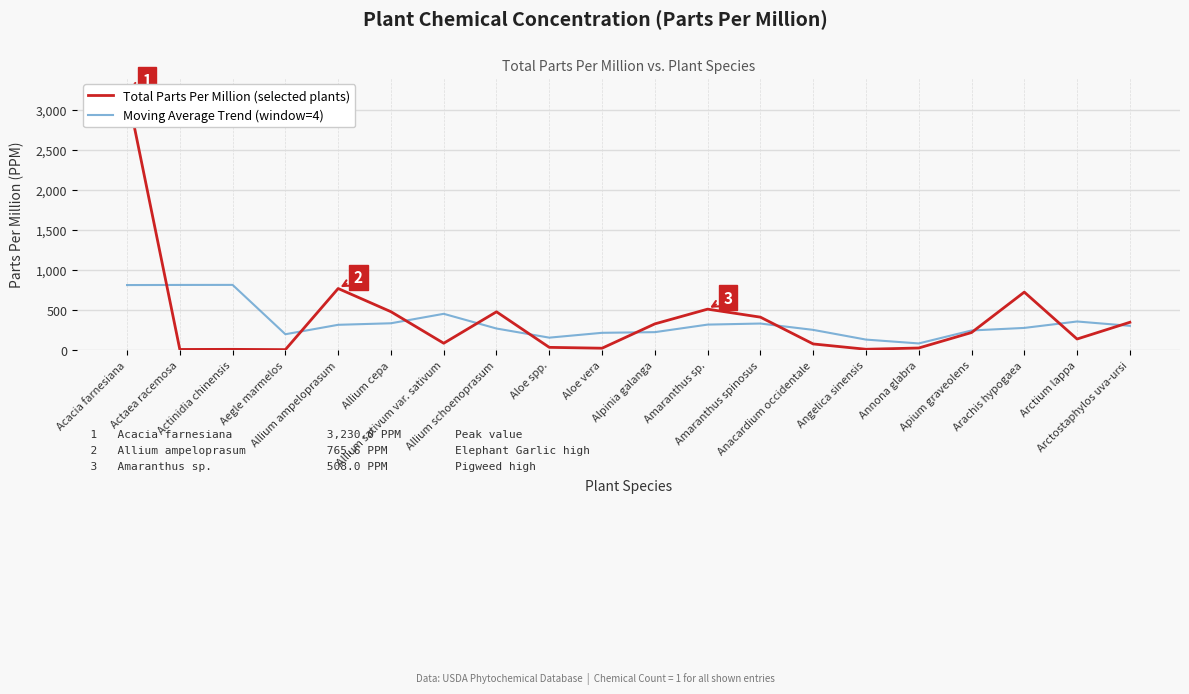

List the series in order of their overall mean, lowest first.

Moving Average Trend (window=4), Total Parts Per Million (selected plants)